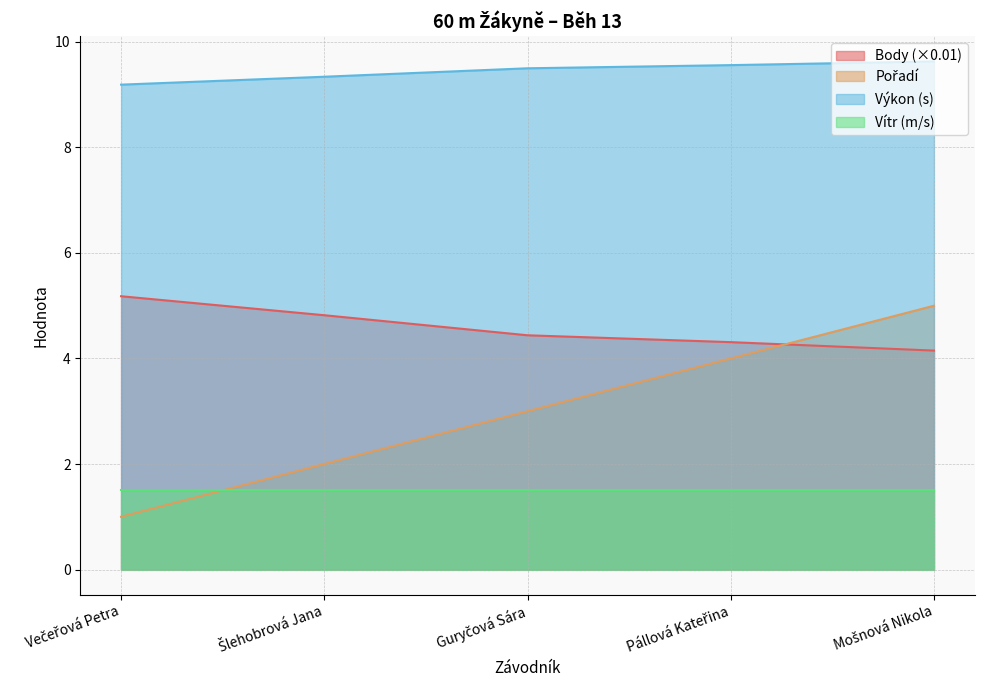

Which series has the largest total across all categories?

Výkon (s)